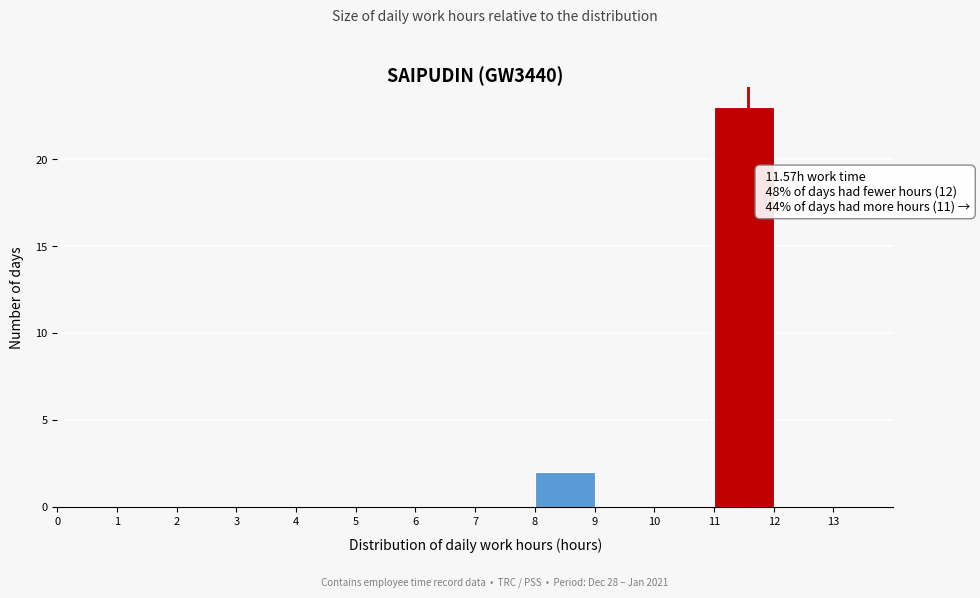

Over which range of the x-axis is the bar tallest?

11 to 12